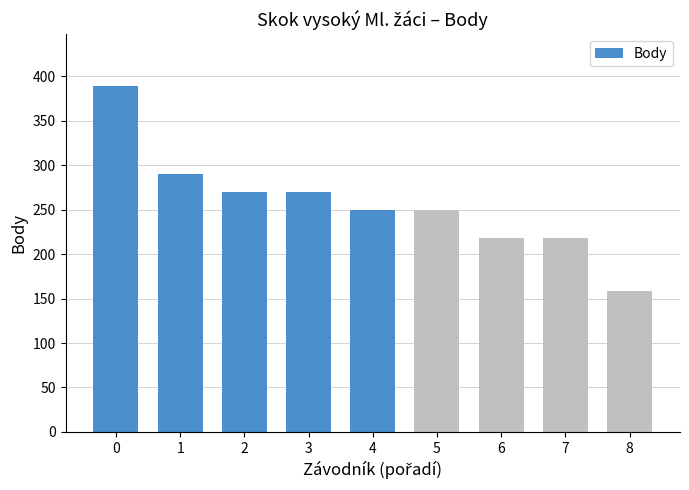

What is the maximum value shown in the chart?

389